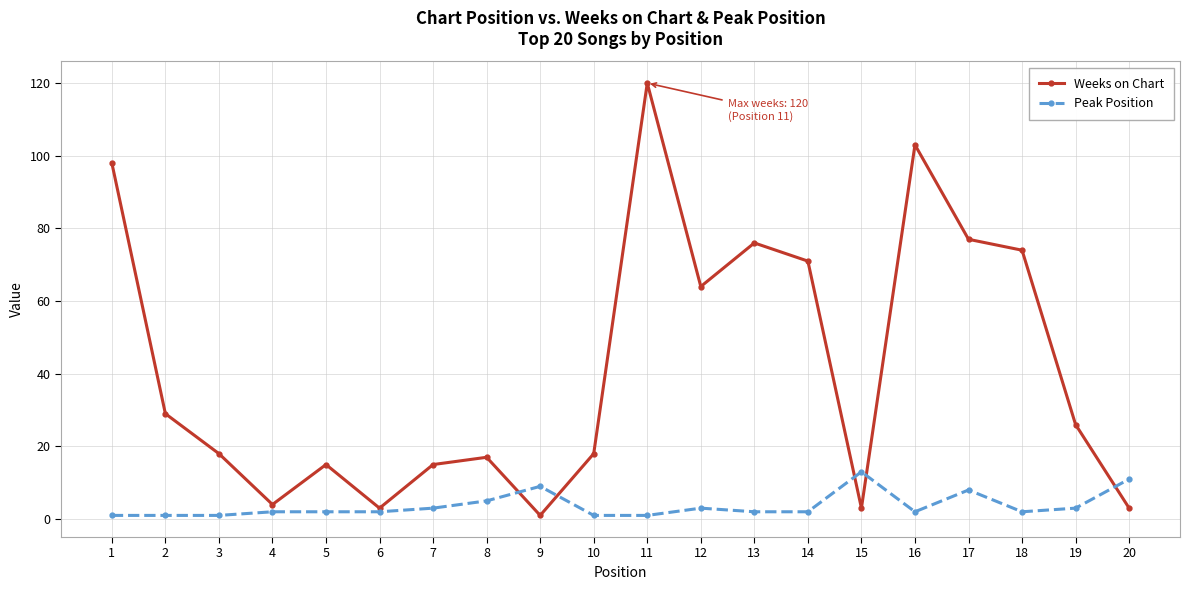

What is the maximum value shown in the chart?

120